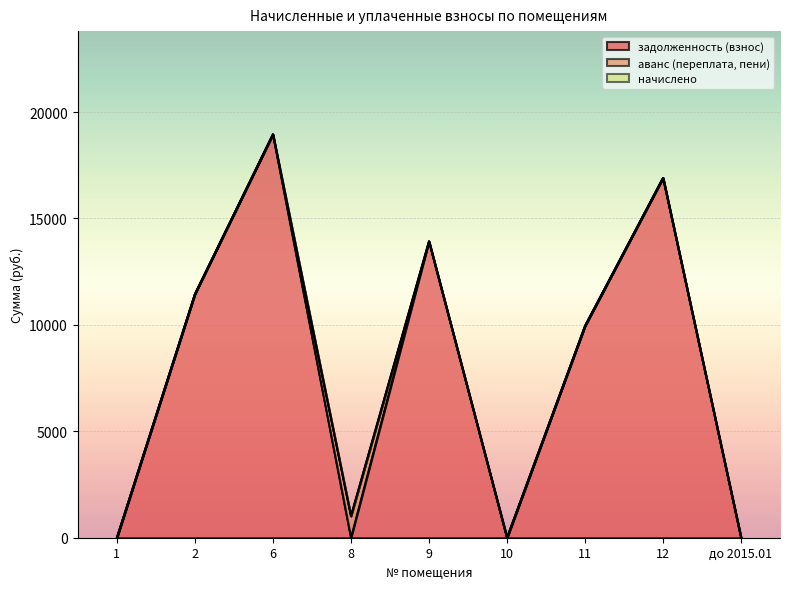

Reading left to right, list all the values displayed in this chart.

задолженность (взнос): 1=0.0	2=11448.7	6=18957.6	8=0.0	9=13930.3	10=0.0	11=9955.6	12=16911.2	до 2015.01=0.0
аванс (переплата, пени): 1=0.0	2=0.0	6=0.0	8=1018.0	9=0.0	10=0.0	11=0.0	12=0.0	до 2015.01=0.0
начислено: 1=0.0	2=0.0	6=0.0	8=0.0	9=0.0	10=0.0	11=0.0	12=0.0	до 2015.01=0.0